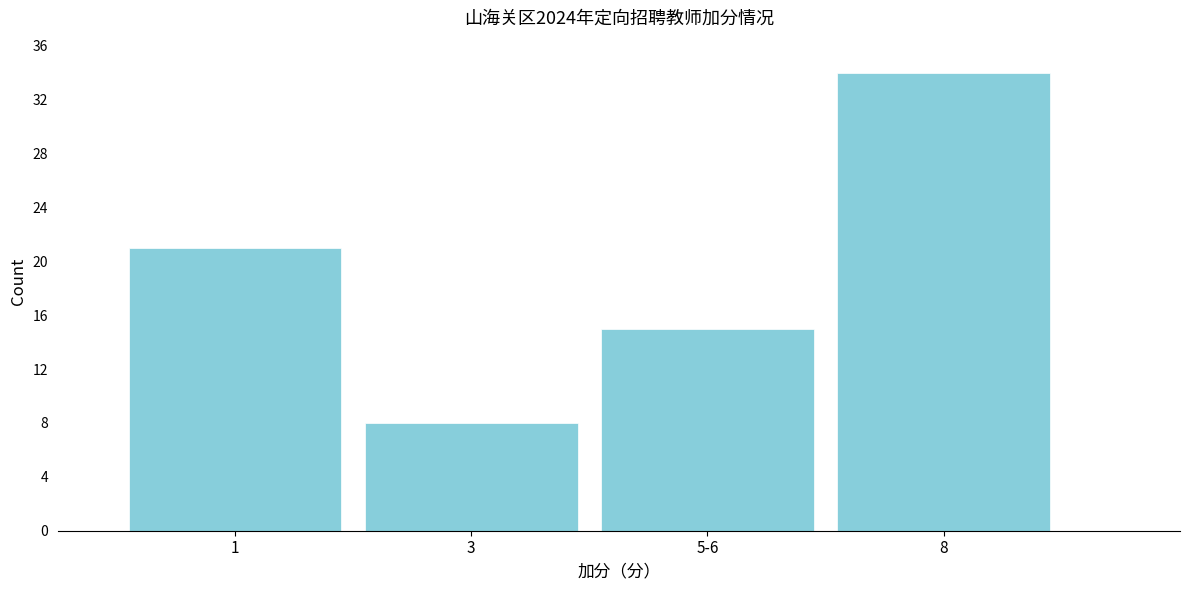

Reading right to left, what are all the values shown in this chart?

8=34	5-6=15	3=8	1=21